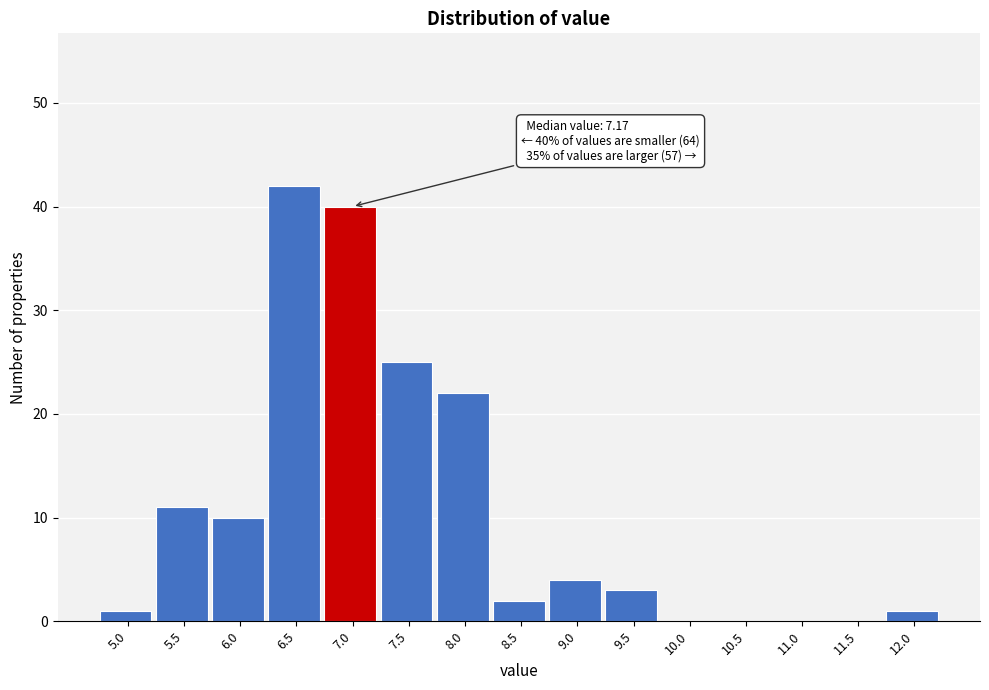

Reading right to left, transcribe all the data shown in this chart.

12.0=1	11.5=0	11.0=0	10.5=0	10.0=0	9.5=3	9.0=4	8.5=2	8.0=22	7.5=25	7.0=40	6.5=42	6.0=10	5.5=11	5.0=1